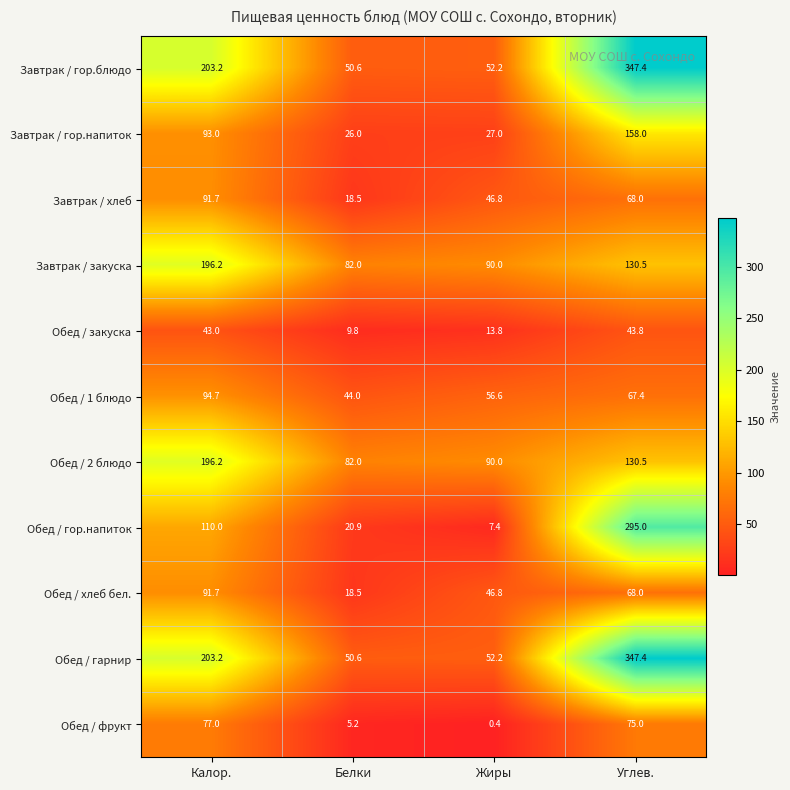

The Обед / фрукт series shows 75.0 at Углев.. True or false?

True